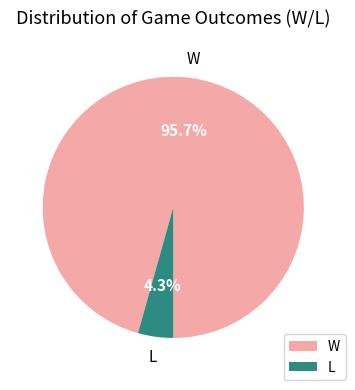

How many segments does this pie chart have?

2